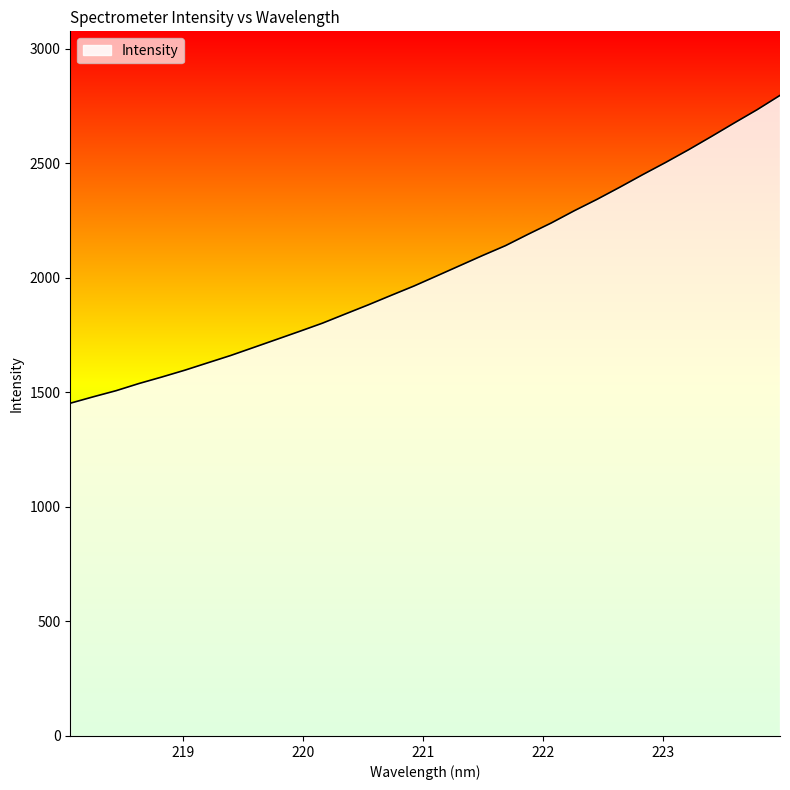

Reading left to right, what are all the values shown in this chart?

1452.8	1480.8	1507.6	1539.0	1567.4	1597.1	1629.3	1661.3	1696.2	1731.2	1766.3	1802.2	1842.3	1882.1	1923.5	1964.5	2008.7	2053.3	2097.8	2140.8	2191.1	2239.8	2292.9	2343.0	2396.2	2451.0	2504.1	2559.4	2617.3	2676.5	2734.4	2796.9